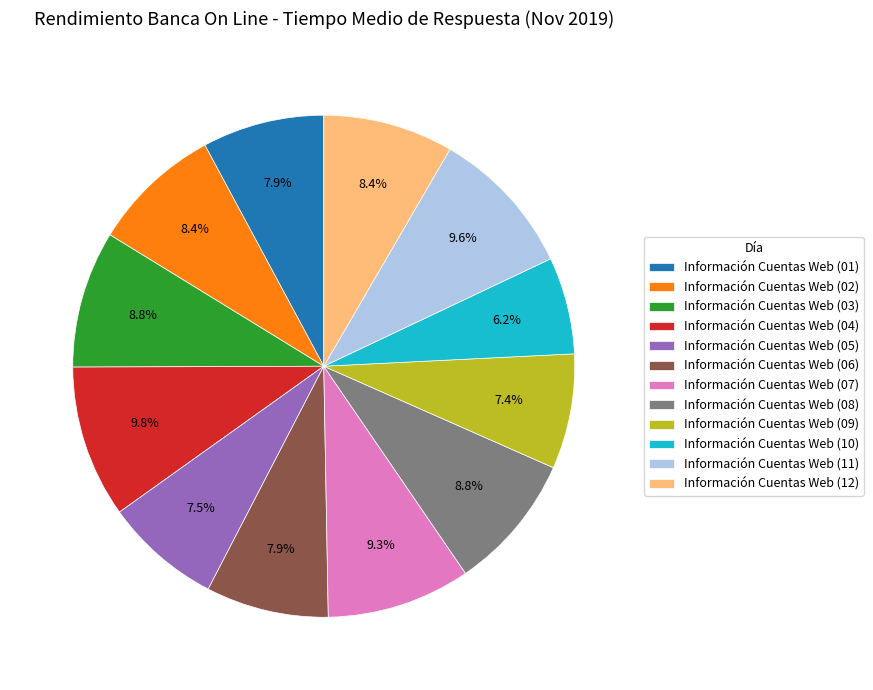

What is the smallest slice in the pie chart?

Información Cuentas Web (10)